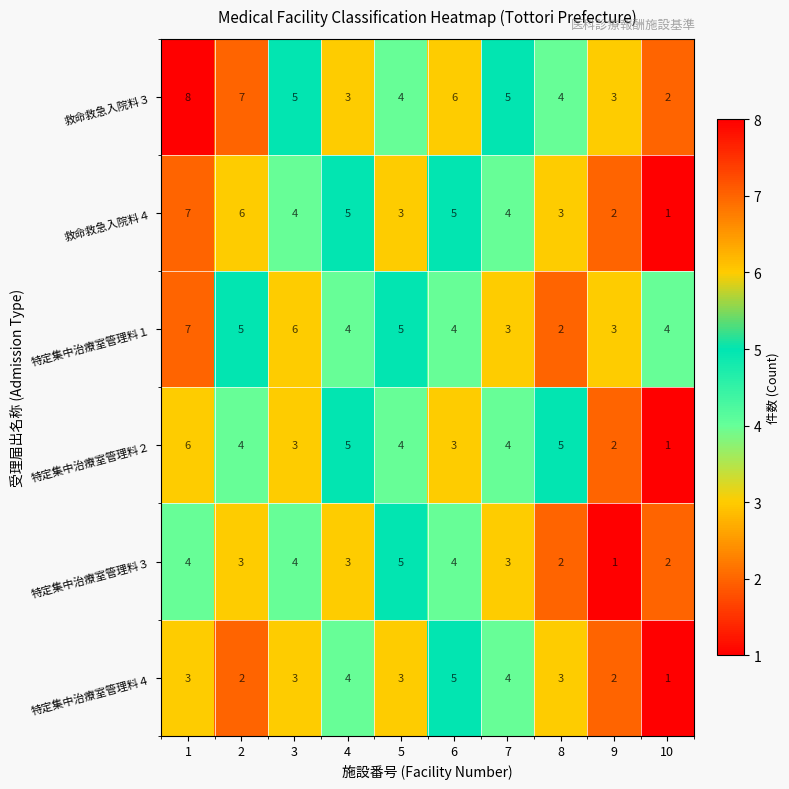

What is the greatest value displayed?

8